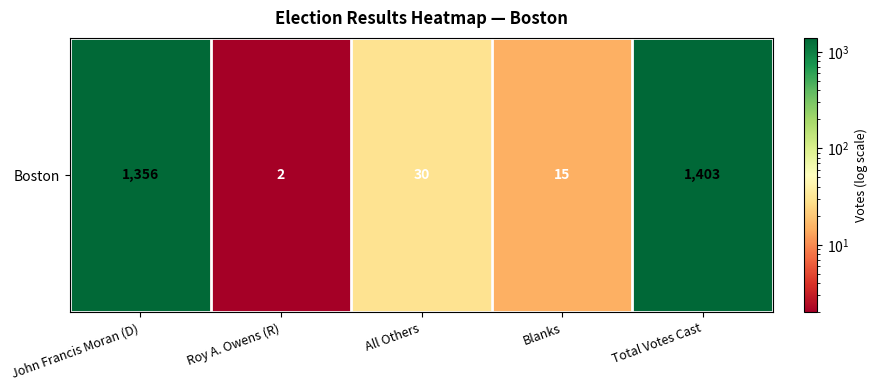

What is the minimum value shown in the chart?

2